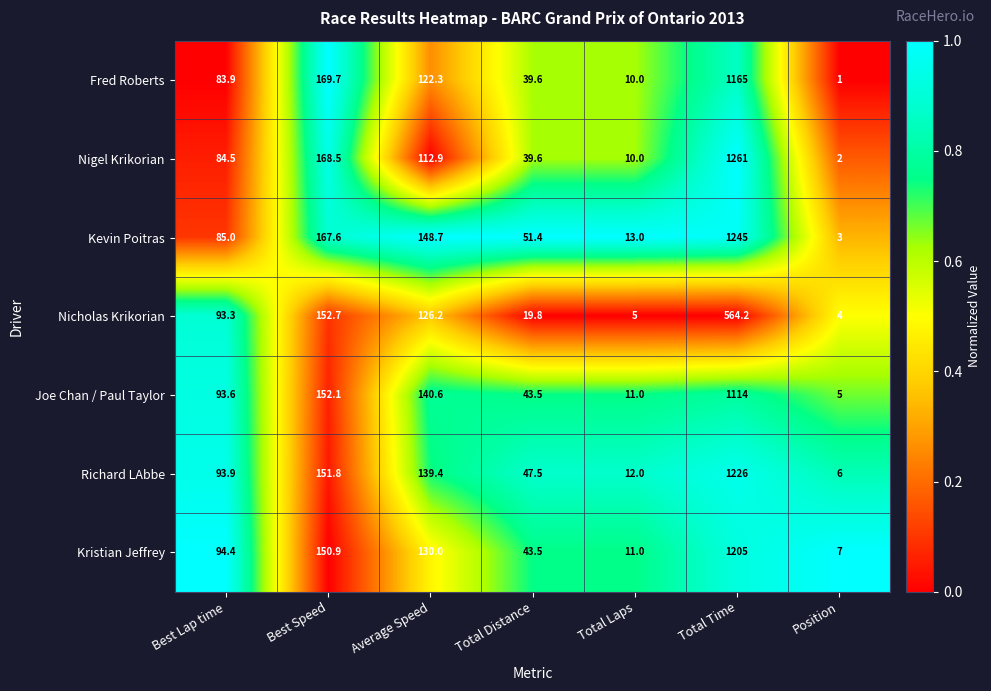

Which series changed the most between Average Speed and Total Laps?

Kevin Poitras